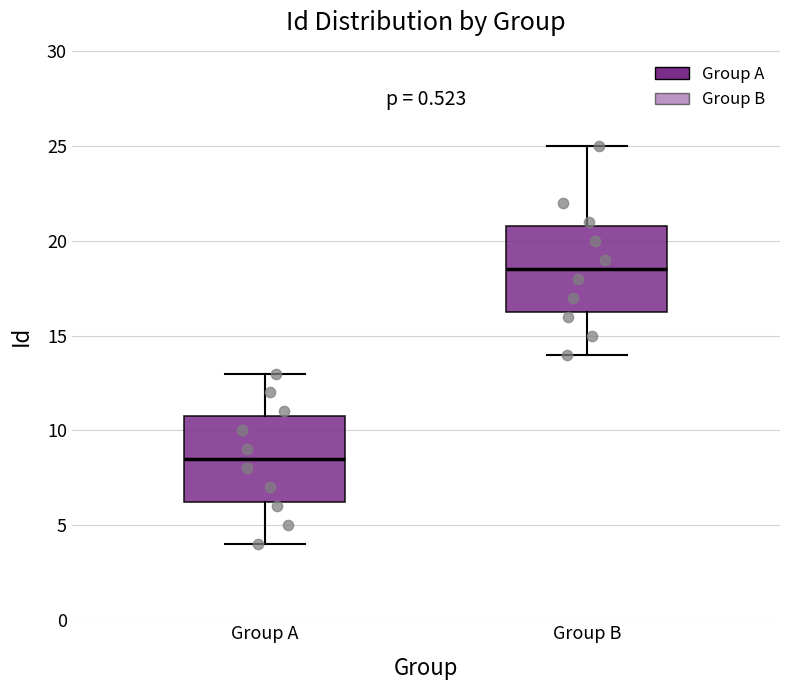

Where is the upper edge of the box for Group B on the y-axis? The values are not printed on the chart, so give them approximately, as read against the axis.

21.0